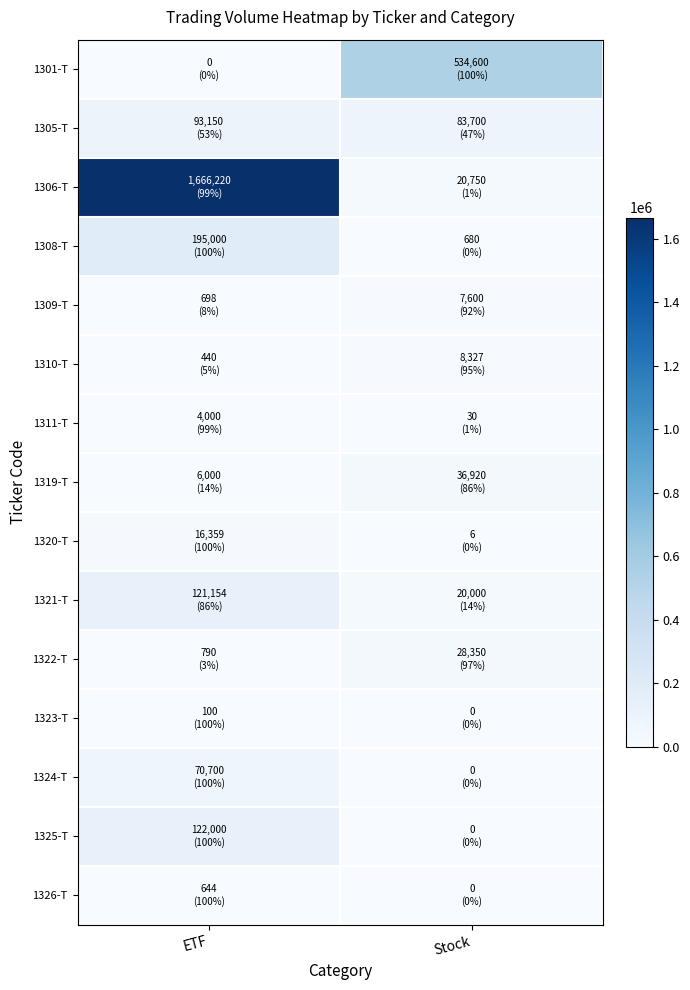

What is the spread (max minus min) of values at Stock?

534600